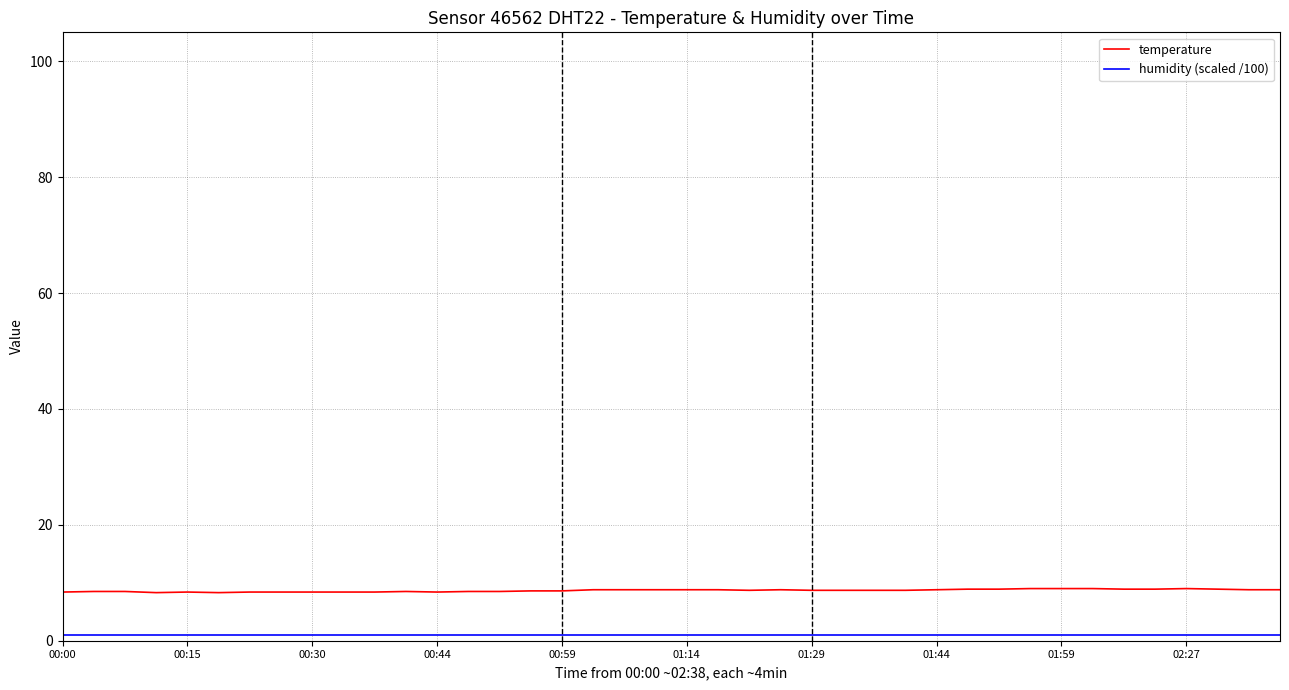

What is the lowest value of the temperature series?

8.3